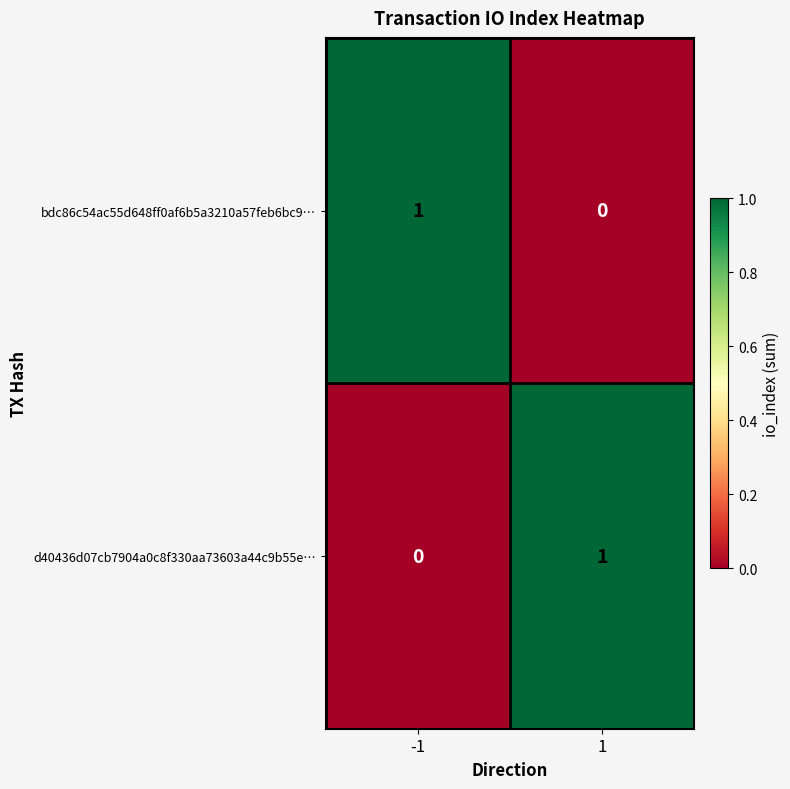

Is it true that bdc86c54ac55d648ff0af6b5a3210a57feb6bc9… equals 1 at -1?

True